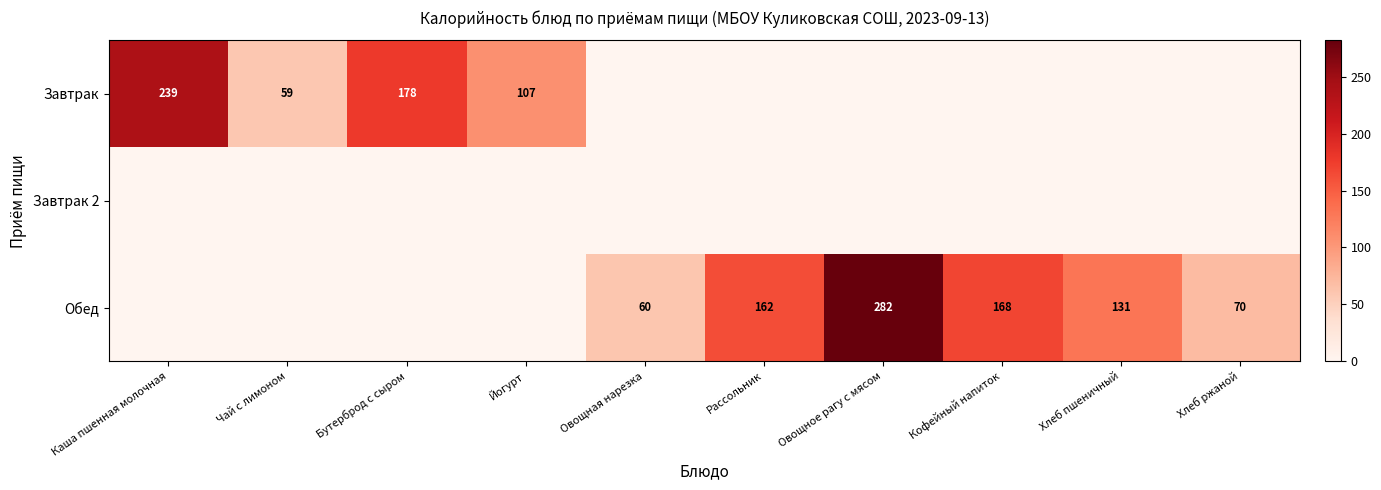

Is it true that Обед equals 38 at Хлеб ржаной?

False